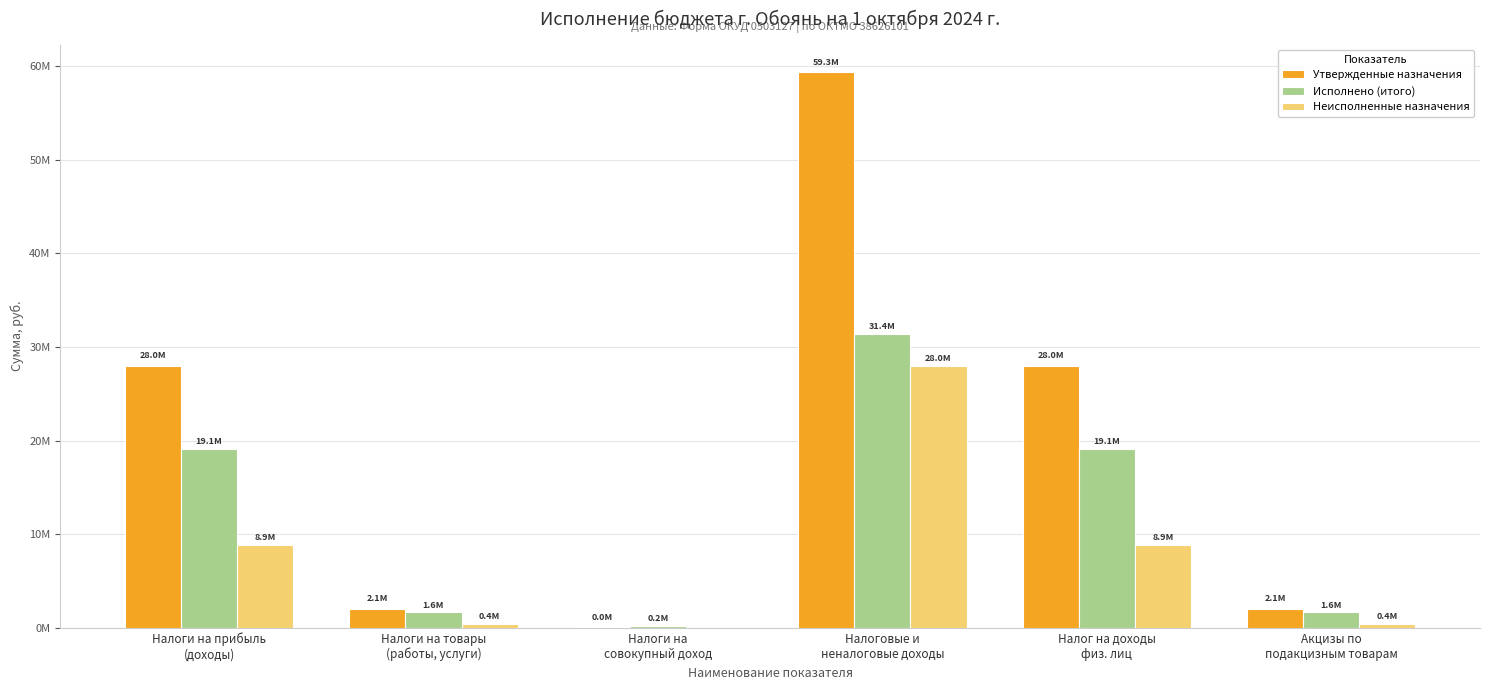

What are all the series names shown in the legend?

Утвержденные назначения, Исполнено (итого), Неисполненные назначения